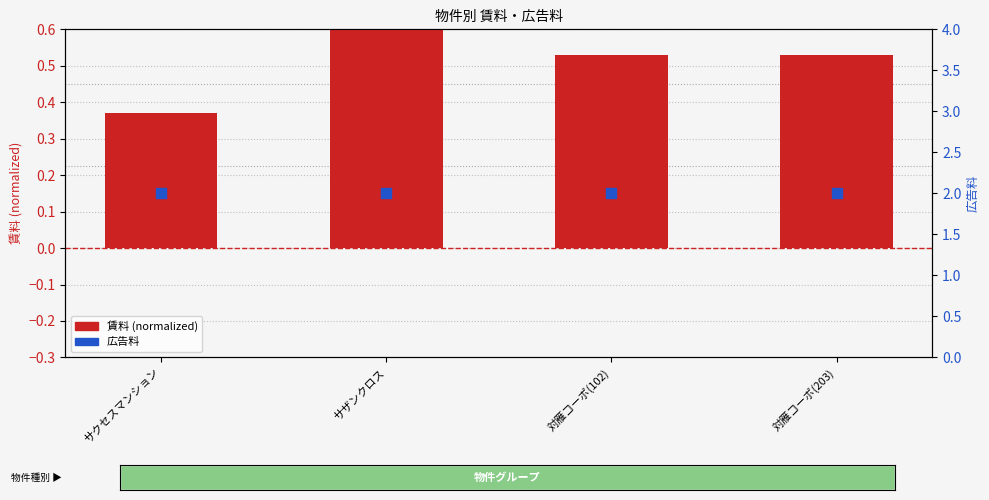

Which series reaches the maximum Y coordinate?

広告料